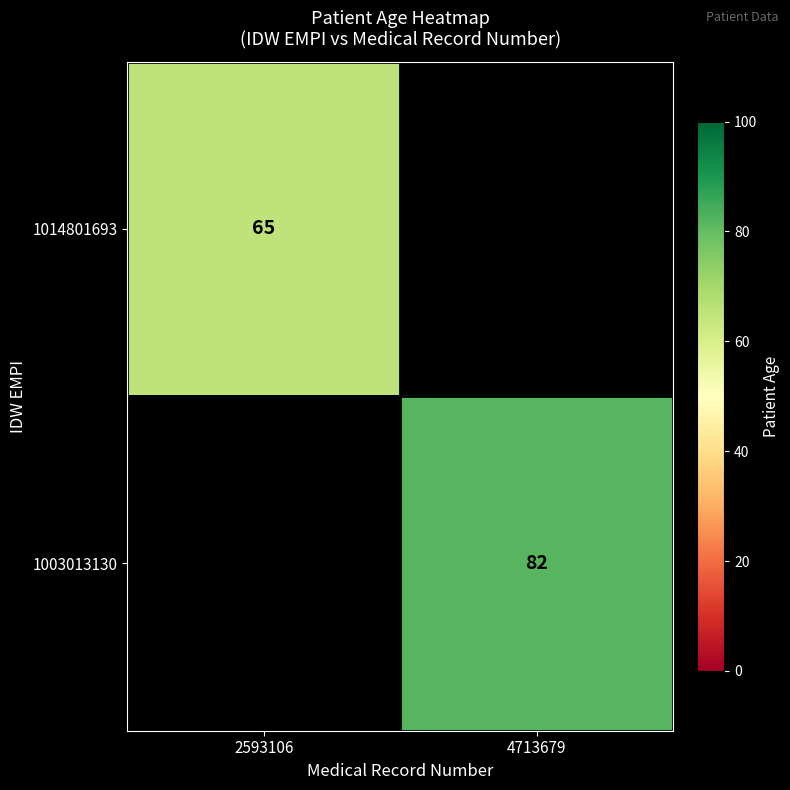

True or false: 1003013130 has a value of 52 at 4713679.

False